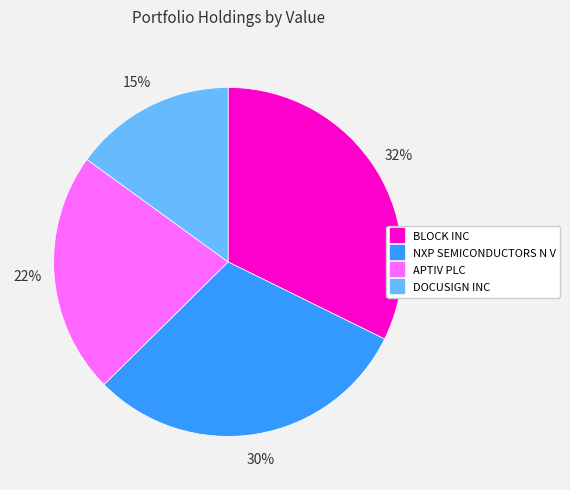

To the nearest percent, what is the combined percentage of NXP SEMICONDUCTORS N V and BLOCK INC?

63%